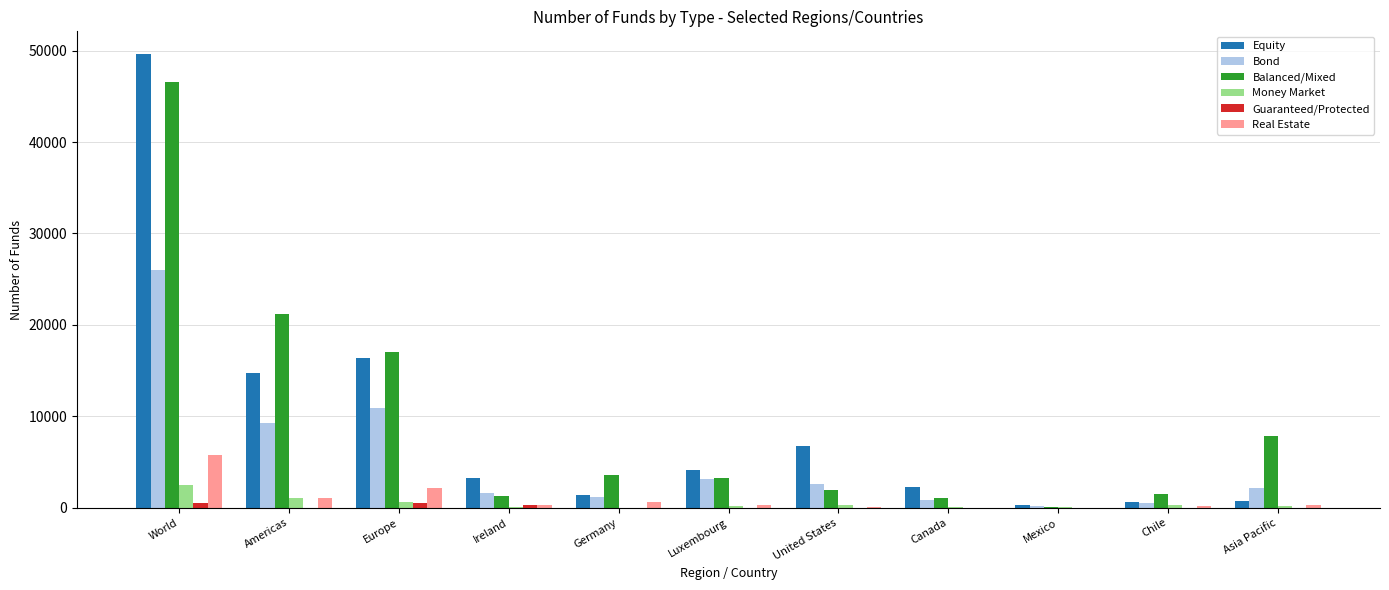

What is the average value of the Equity series?

9100